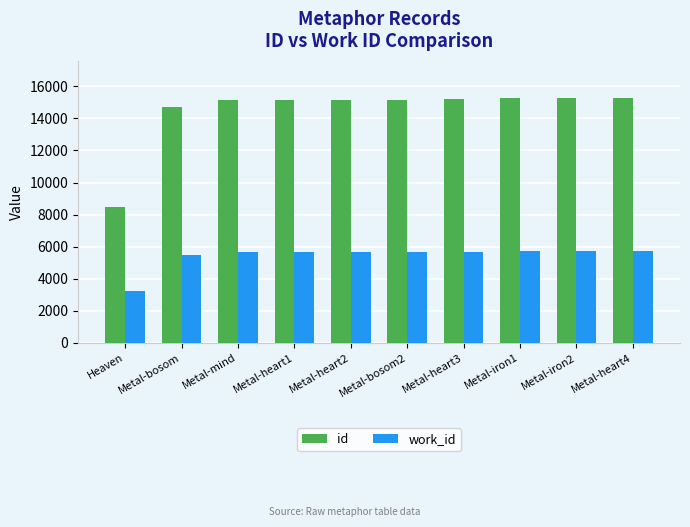

Which series has the largest total across all categories?

id